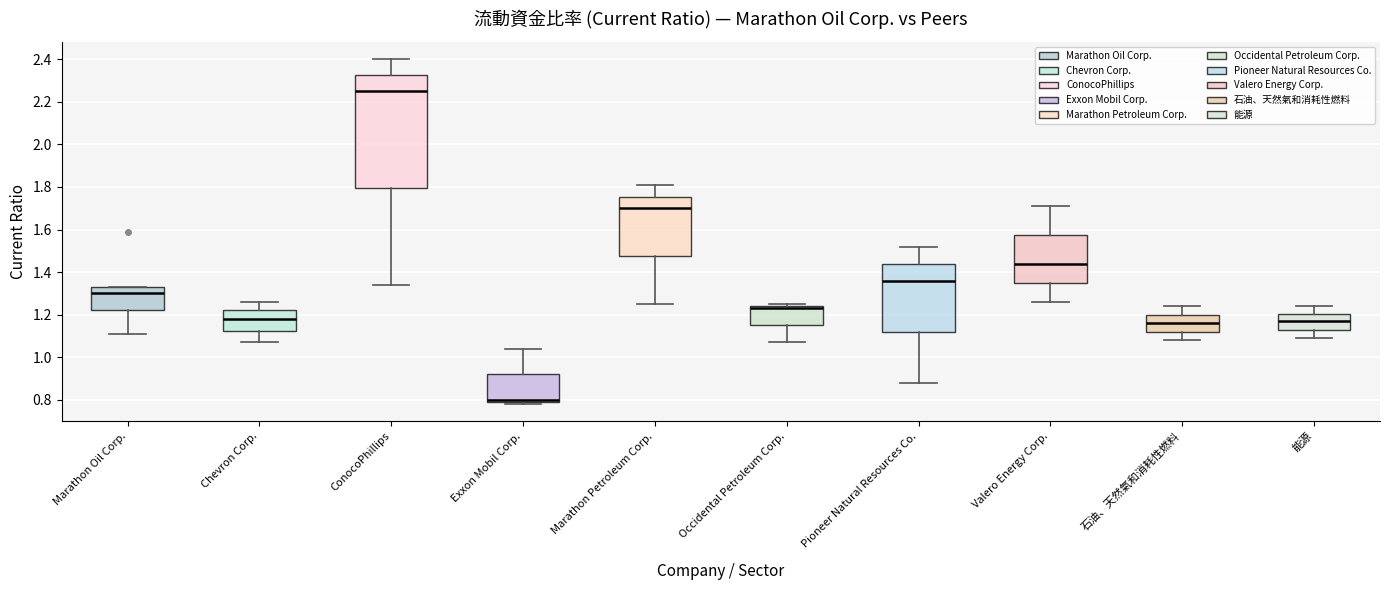

Reading left to right, transcribe this box plot: for each box, give where its median line is, the range the box spans, and where its two whiskers end, as read against the y-axis. The values are not printed on the chart, so give them approximately, as read against the axis.

Marathon Oil Corp.: median 1.30, box 1.22 to 1.34, whiskers 1.12 to 1.34
Chevron Corp.: median 1.18, box 1.12 to 1.22, whiskers 1.08 to 1.26
ConocoPhillips: median 2.26, box 1.80 to 2.32, whiskers 1.34 to 2.40
Exxon Mobil Corp.: median 0.80 (just above the box's lower edge), box 0.80 to 0.92, whiskers 0.78 to 1.04
Marathon Petroleum Corp.: median 1.70, box 1.48 to 1.76, whiskers 1.26 to 1.82
Occidental Petroleum Corp.: median 1.24 (just below the box's upper edge), box 1.16 to 1.24, whiskers 1.08 to 1.26
Pioneer Natural Resources Co.: median 1.36, box 1.12 to 1.44, whiskers 0.88 to 1.52
Valero Energy Corp.: median 1.44, box 1.36 to 1.58, whiskers 1.26 to 1.72
石油、天然氣和消耗性燃料: median 1.16, box 1.12 to 1.20, whiskers 1.08 to 1.24
能源: median 1.18, box 1.14 to 1.20, whiskers 1.10 to 1.24